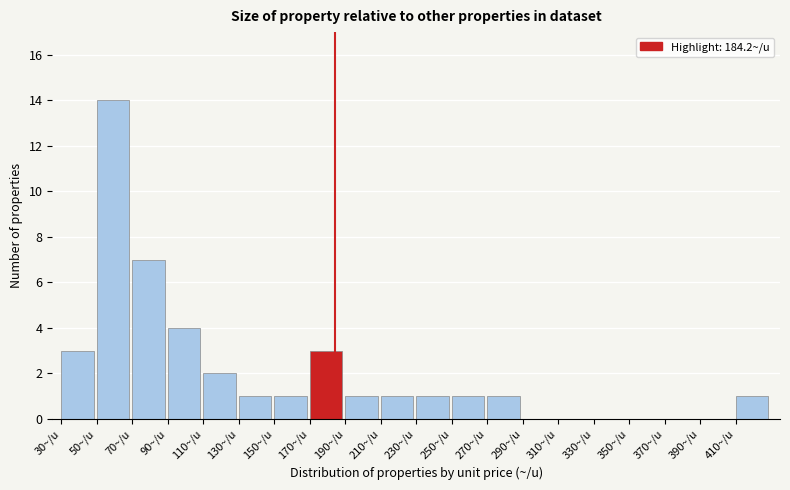

Reading left to right, transcribe this chart: for each bar, give the range it covers on the x-axis and its height. The values are not printed on the chart, so give them approximately, as read against the axis.

30 to 50: 3
50 to 70: 14
70 to 90: 7
90 to 110: 4
110 to 130: 2
130 to 150: 1
150 to 170: 1
170 to 190: 3
190 to 210: 1
210 to 230: 1
230 to 250: 1
250 to 270: 1
270 to 290: 1
290 to 310: 0
310 to 330: 0
330 to 350: 0
350 to 370: 0
370 to 390: 0
390 to 410: 0
410 to 430: 1